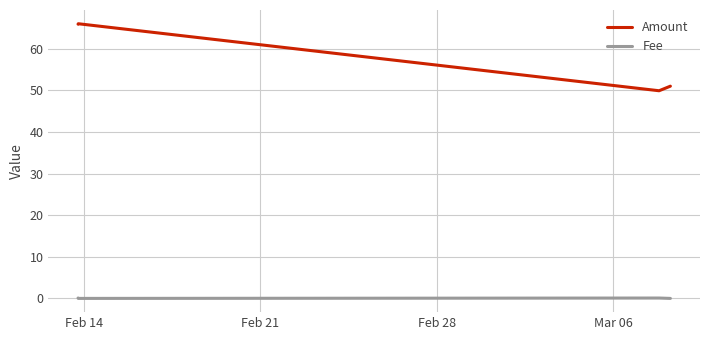

Which series has the widest spread of values?

Amount